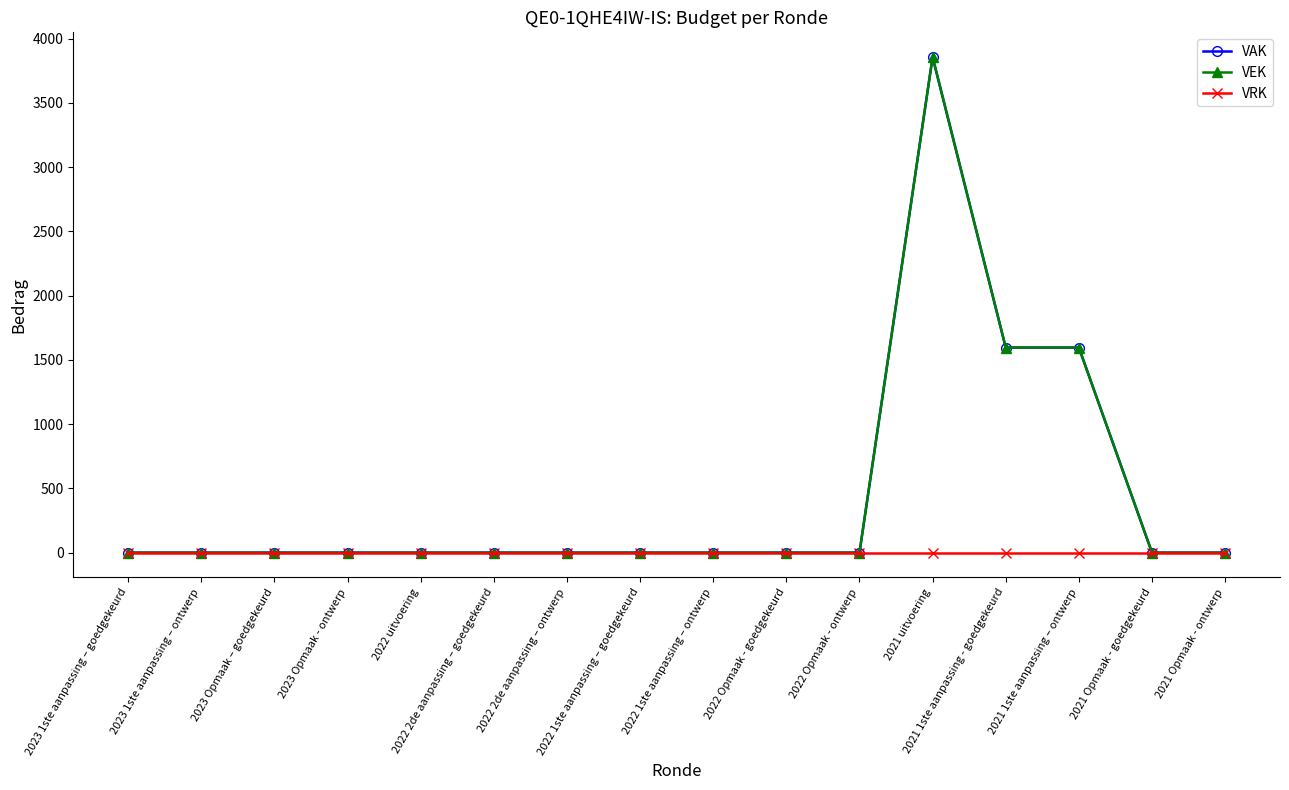

Does the chart have visible grid lines?

No